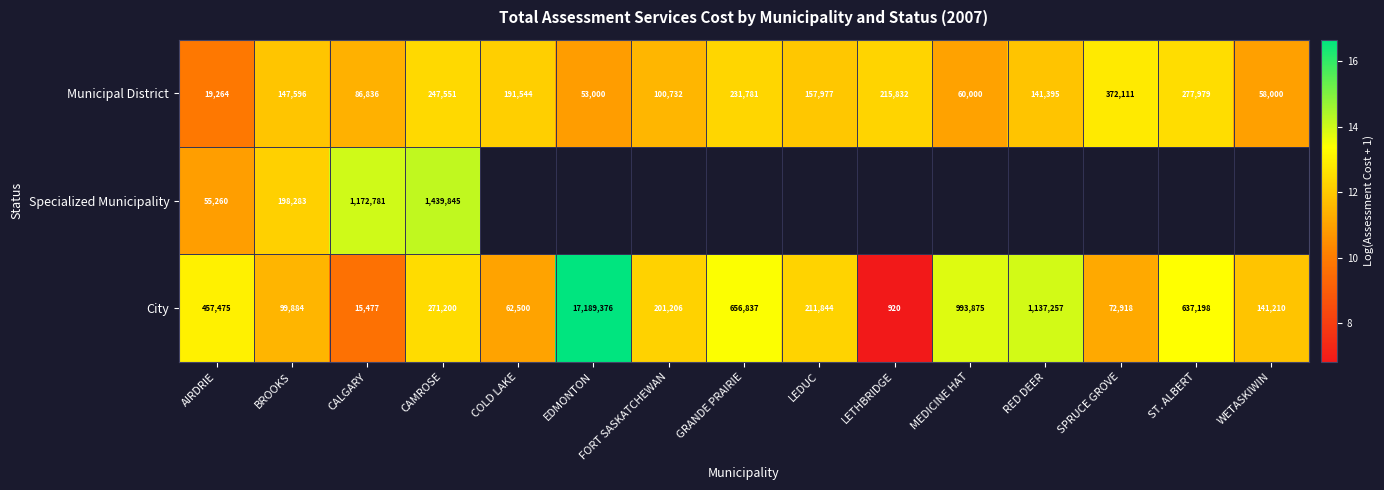

Is it true that Municipal District equals 2.7 at BROOKS?

False